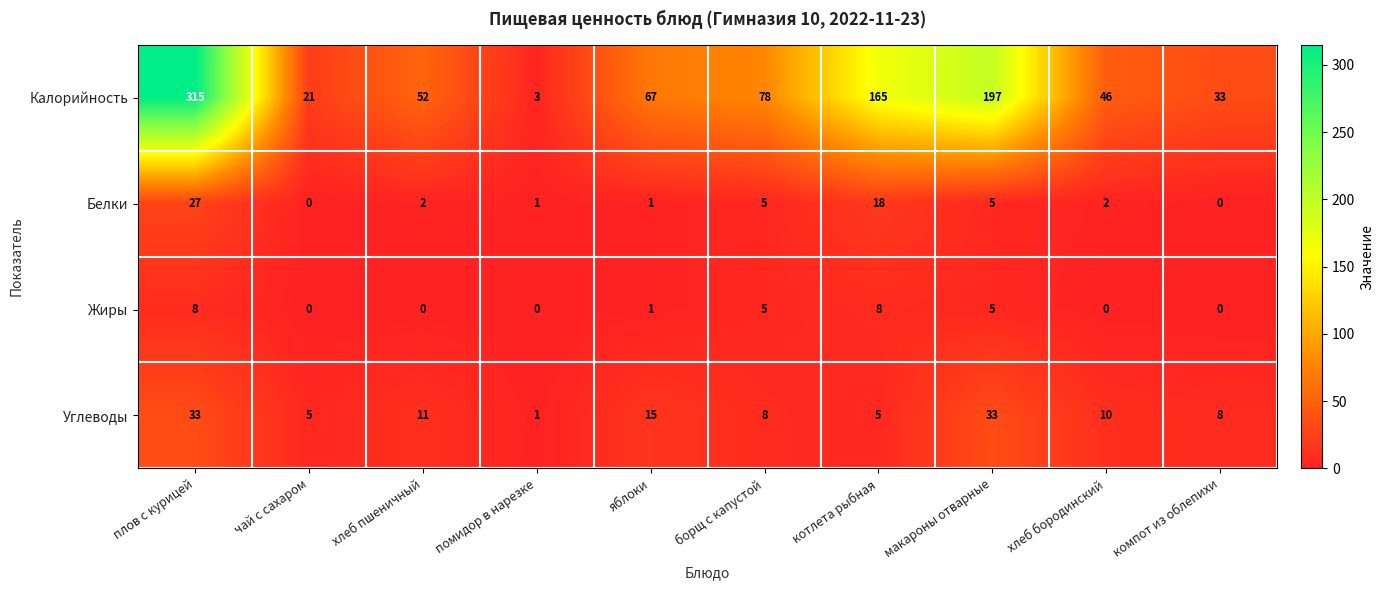

What is the sum of all Углеводы values?

129